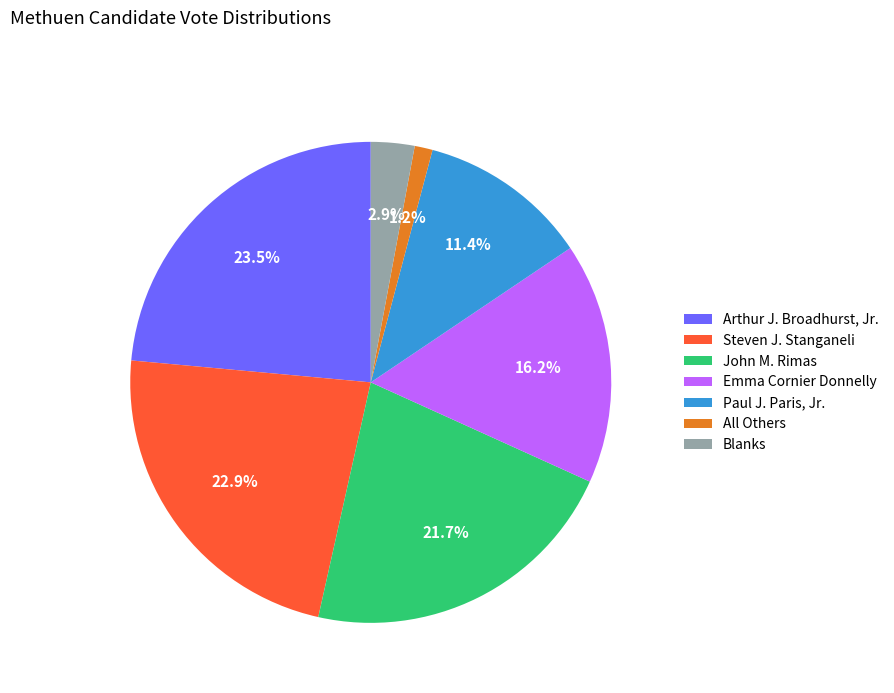

How many segments does this pie chart have?

7